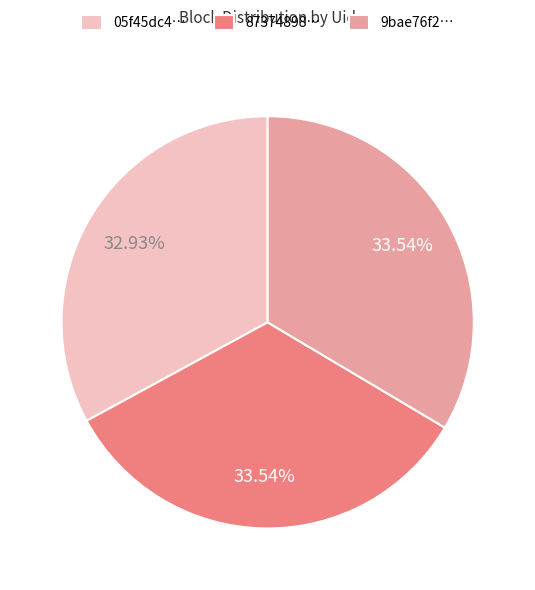

Is there any slice that represents more than half of the pie?

No